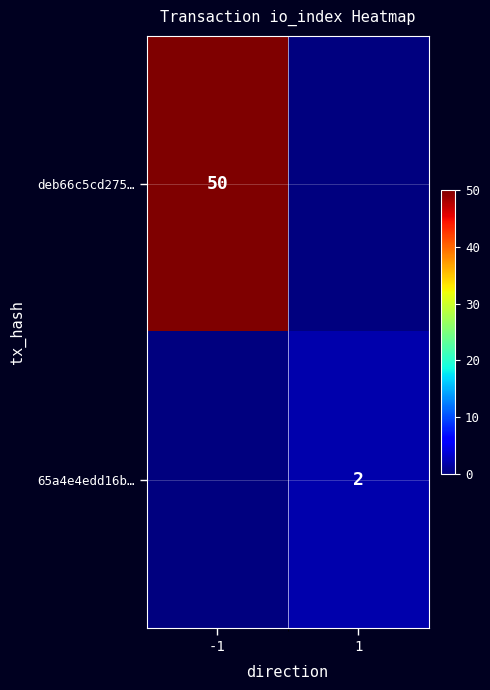

Is it true that deb66c5cd275… equals 50 at -1?

True